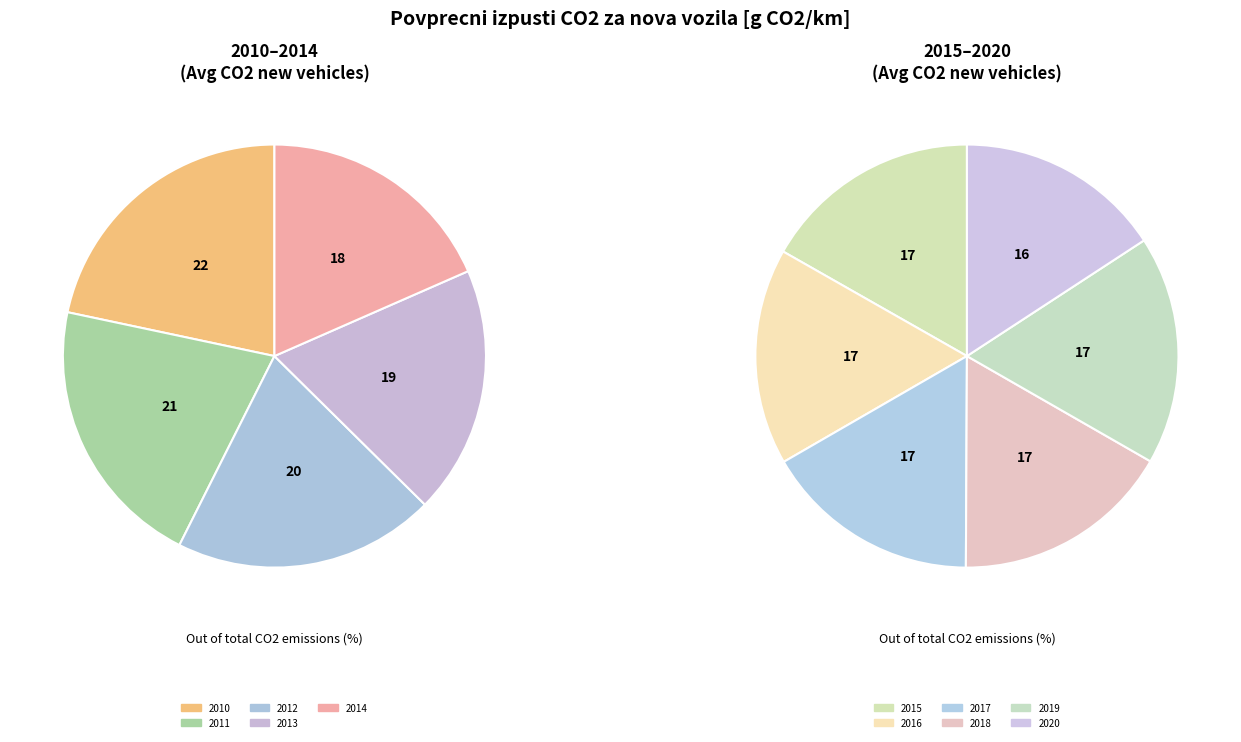

What portion of the pie excludes 2020?

91.9%